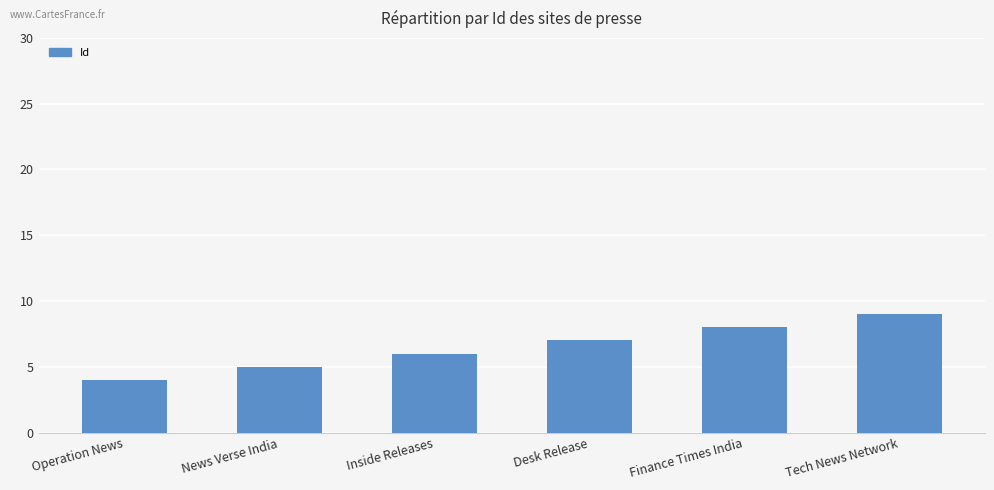

What is the sum of all values?

39